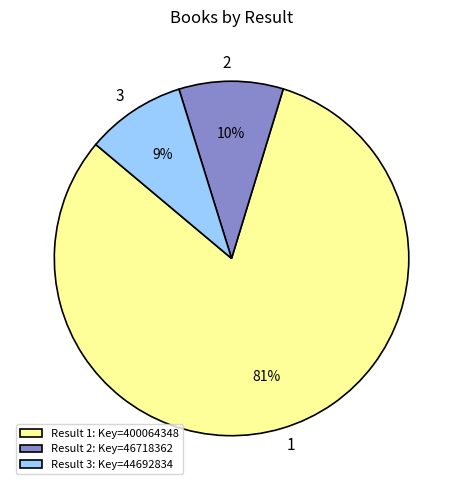

Is there any slice that represents more than half of the pie?

Yes